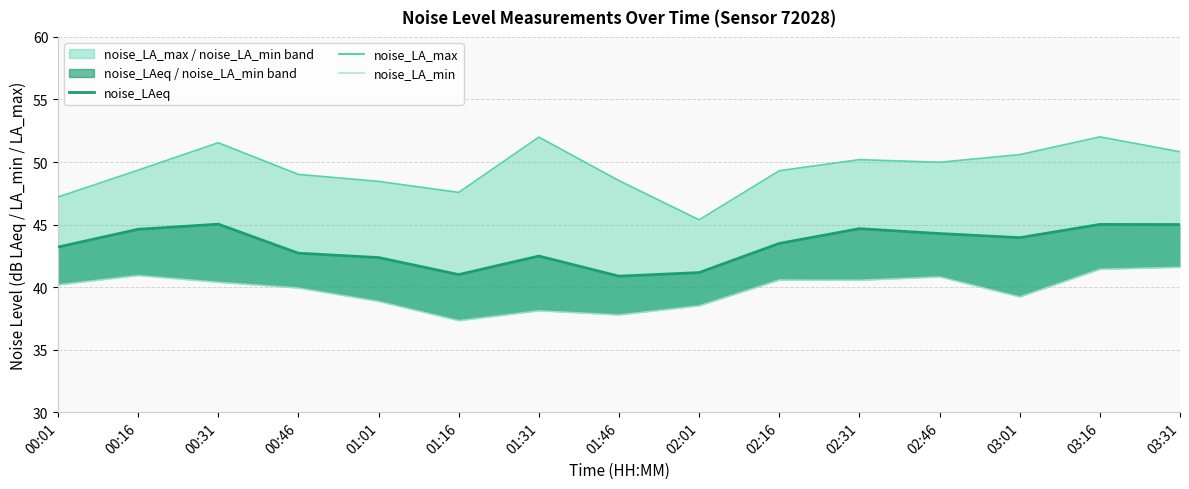

How many values in the noise_LA_max series exceed 49?

10